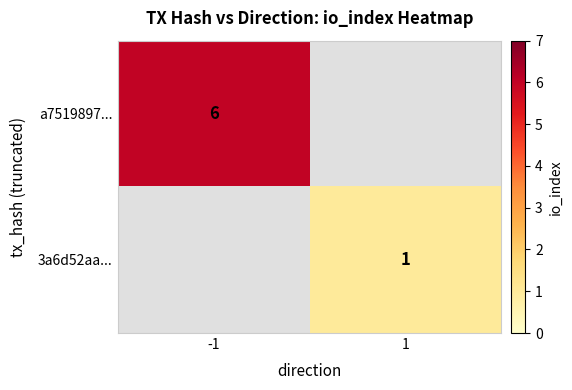

Is it true that a7519897... equals 6 at -1?

True